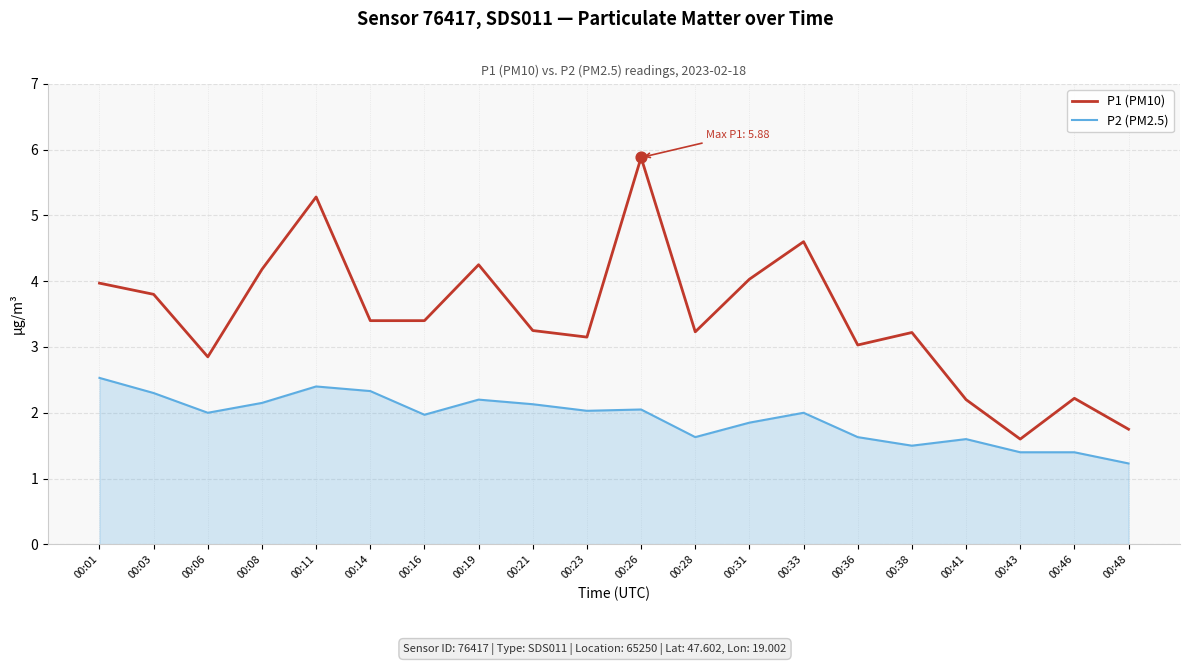

Which series has the widest spread of values?

P1 (PM10)